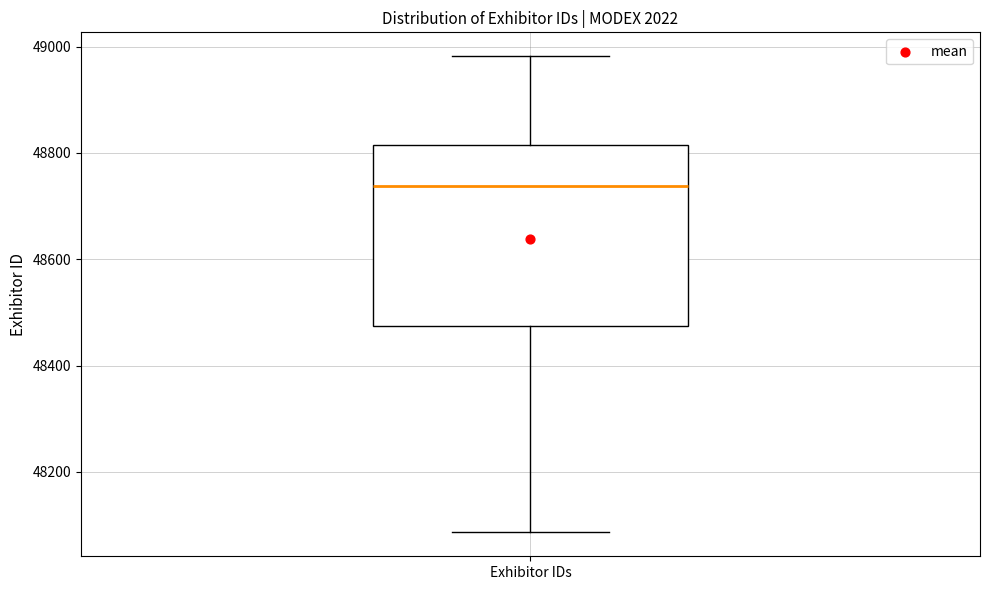

Transcribe this box plot: give where the median line is, the range the box spans, and where the two whiskers end, as read against the y-axis. The values are not printed on the chart, so give them approximately, as read against the axis.

median 48740, box 48480 to 48820, whiskers 48080 to 48980